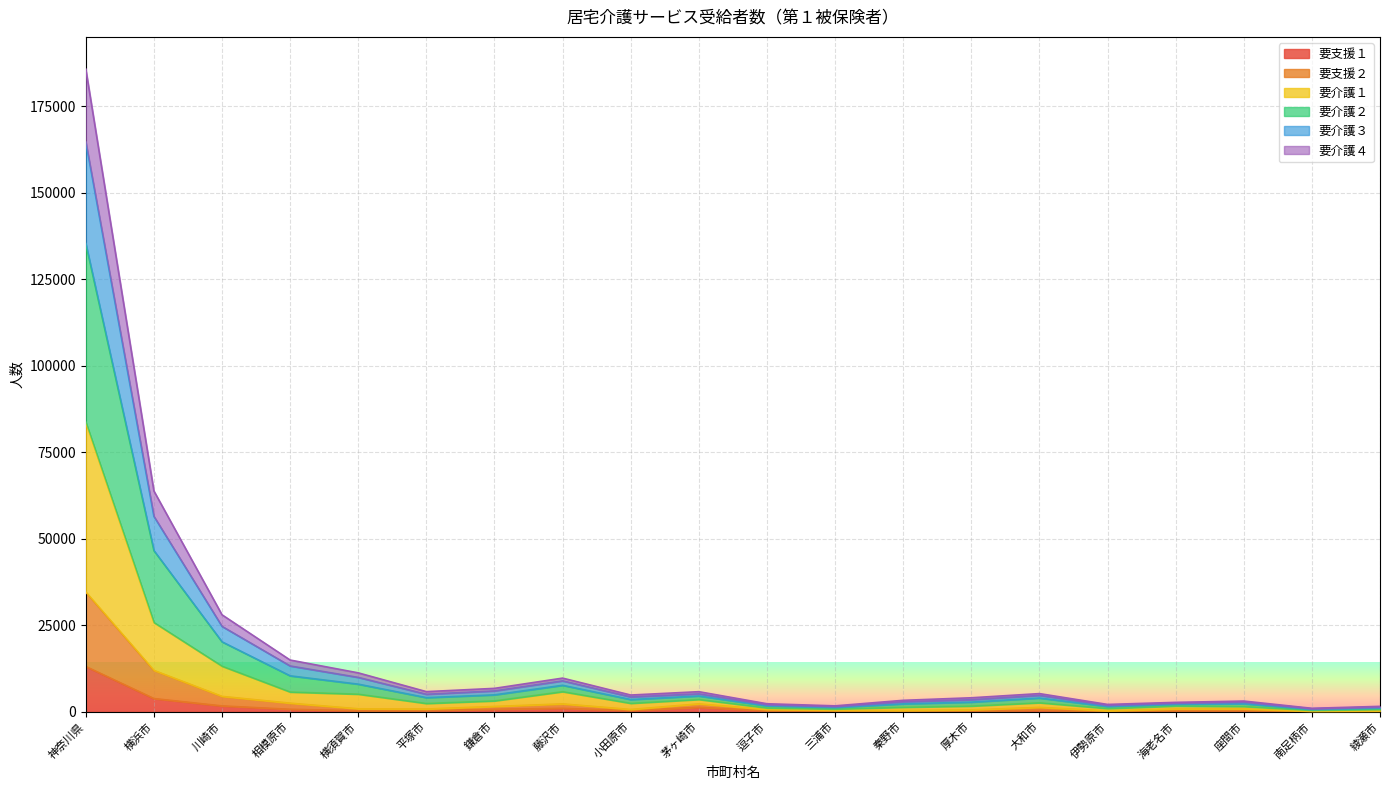

At which category is the sum across all series the highest?

神奈川県